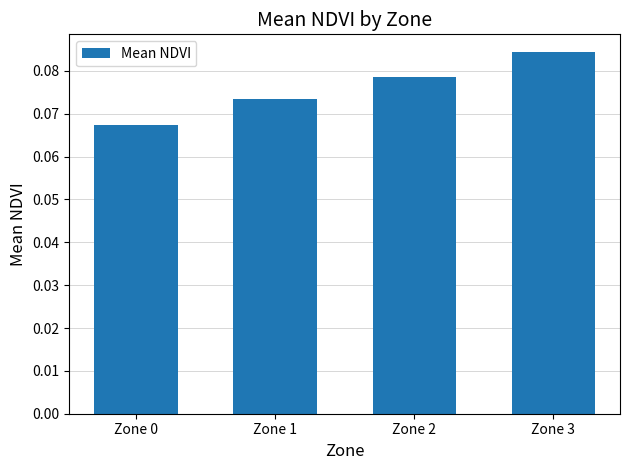

At which label is the value closest to 0?

Zone 0